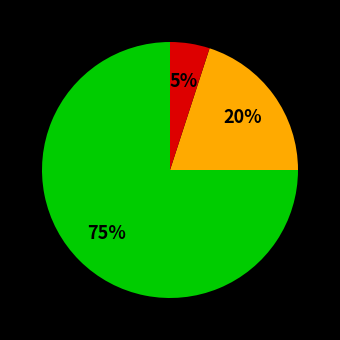

Is there a majority slice in this chart?

Yes